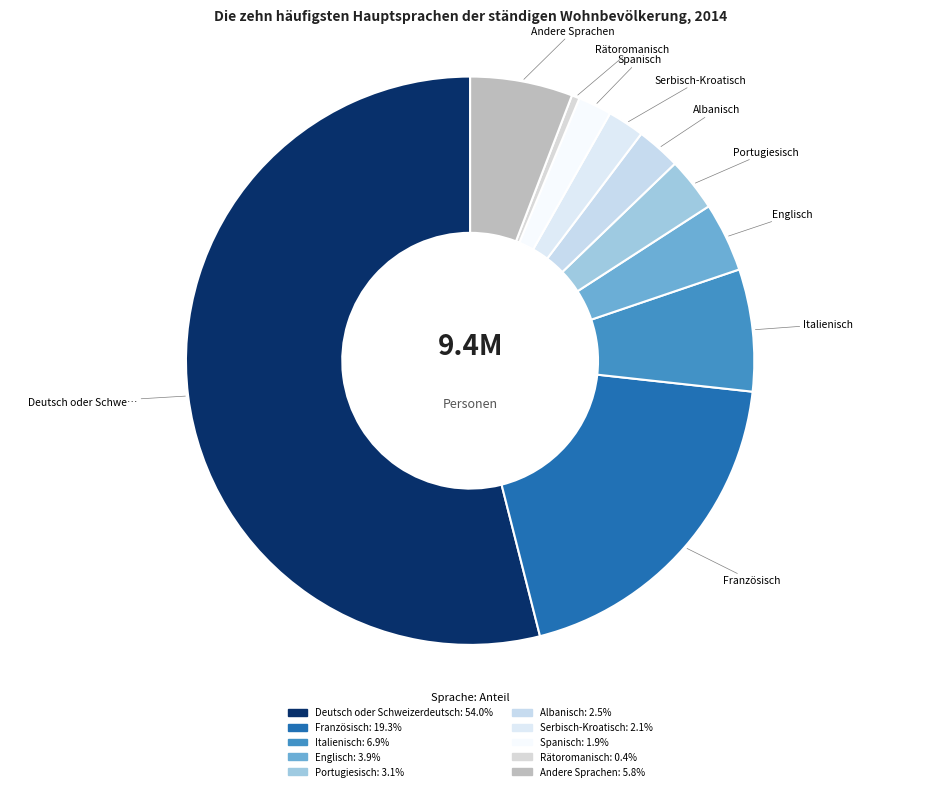

To the nearest percent, what is the average slice percentage?

10%